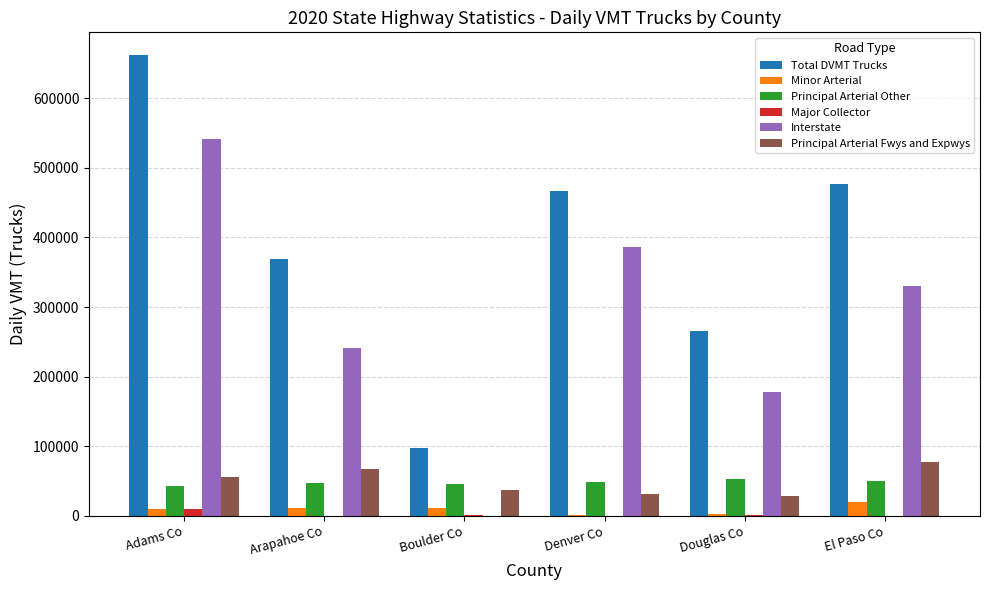

Between Adams Co and Denver Co, which series saw the biggest shift?

Total DVMT Trucks